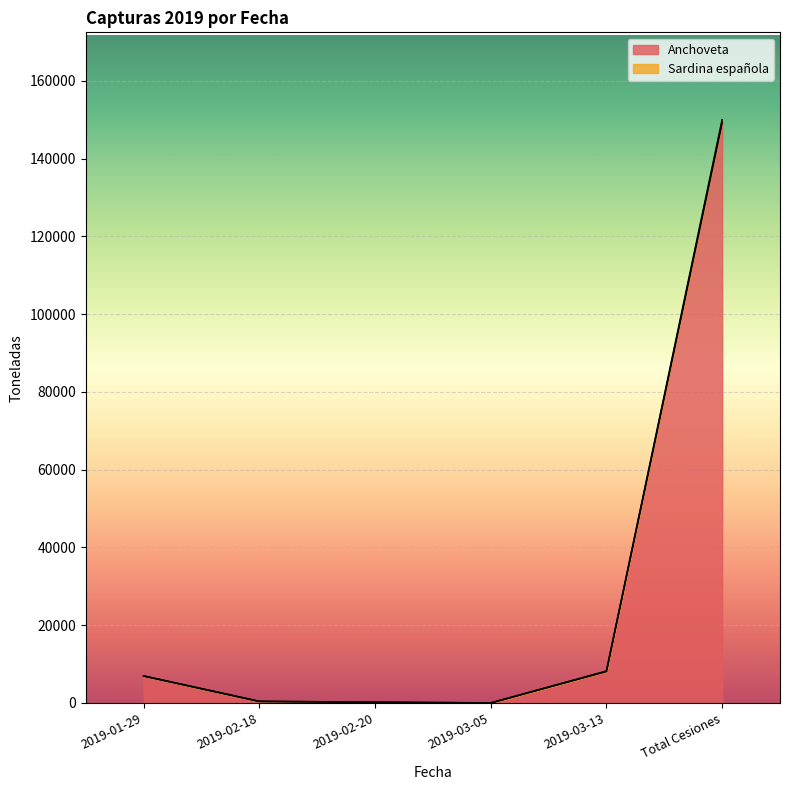

What are all the series names shown in the legend?

Anchoveta, Sardina española